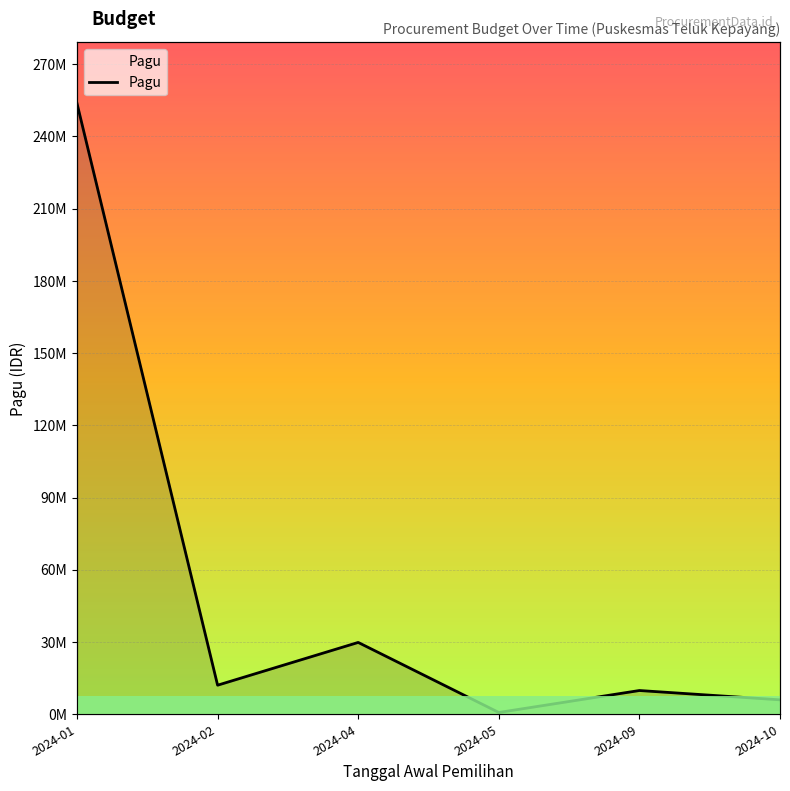

Where does the data first go above 12076500?

2024-01